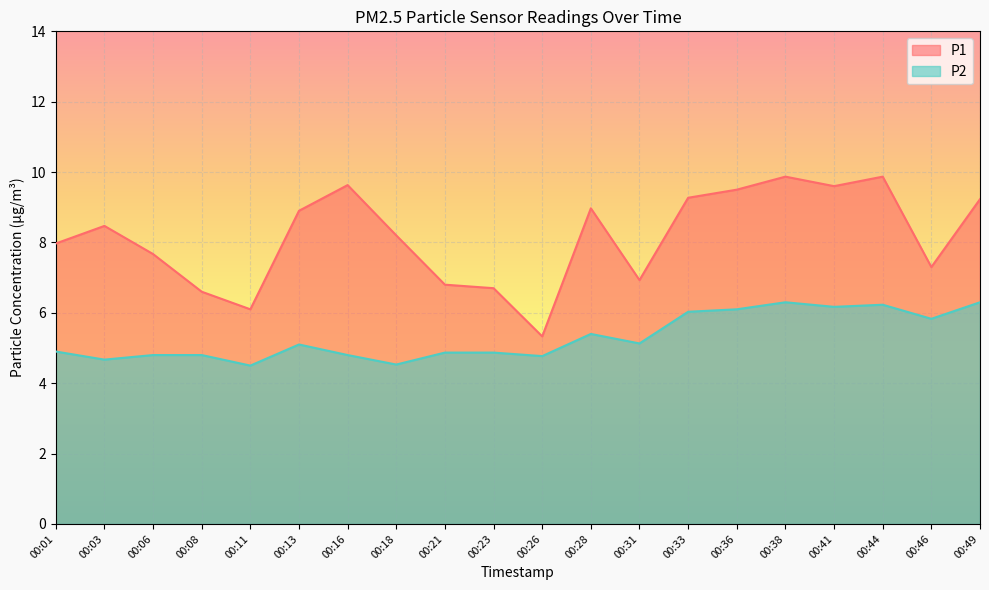

The value of P2 at 00:03 is 1.4. True or false?

False